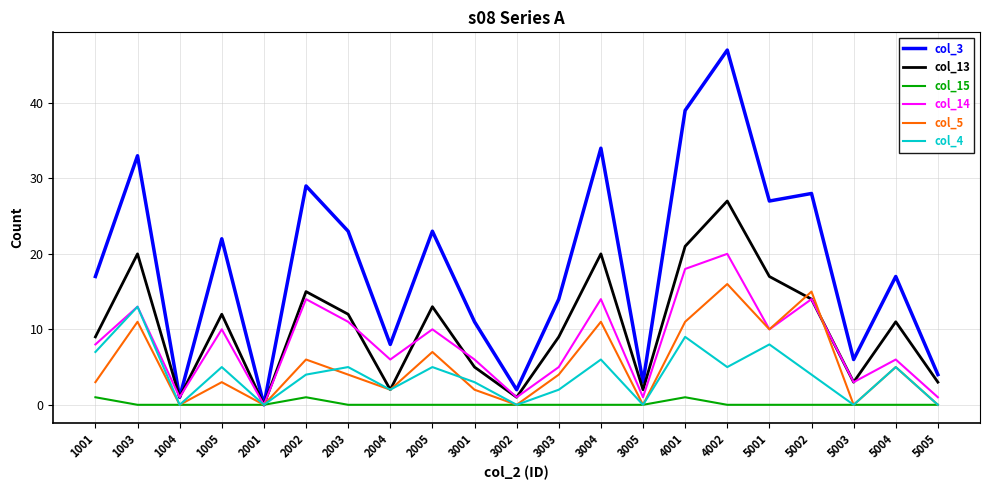

What are all the series names shown in the legend?

col_3, col_13, col_15, col_14, col_5, col_4